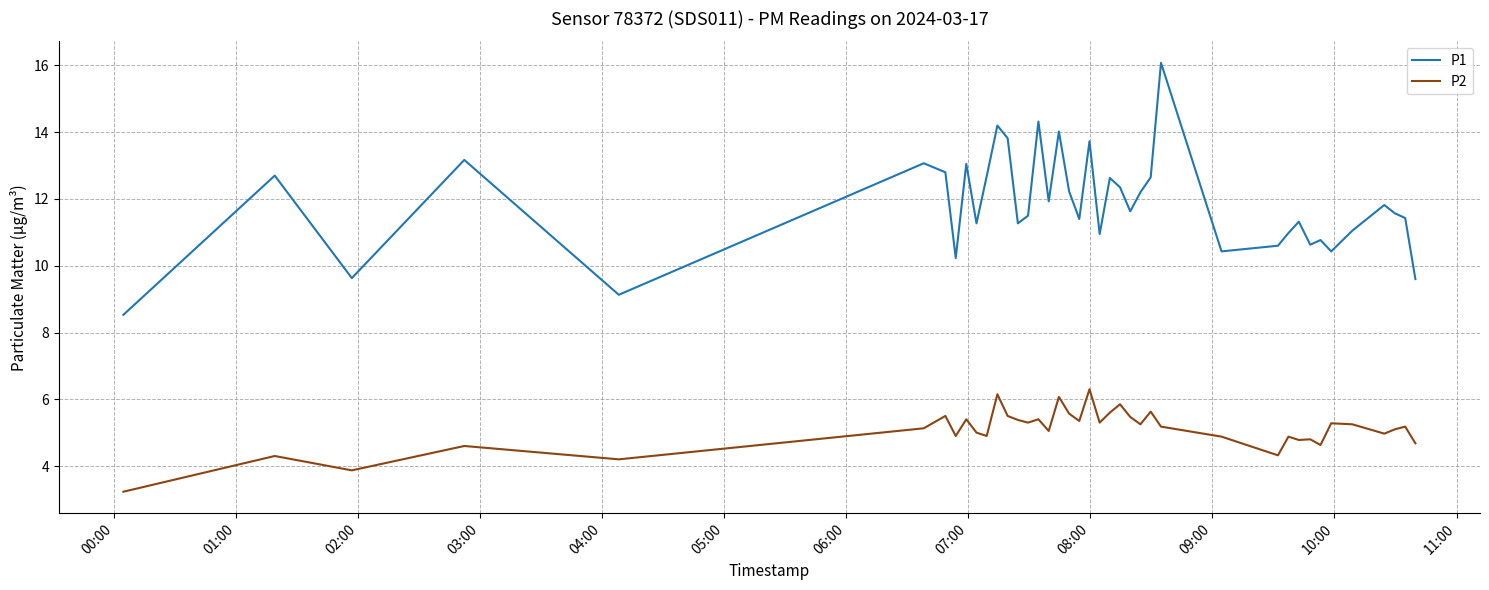

Which series has the largest range (max minus min)?

P1